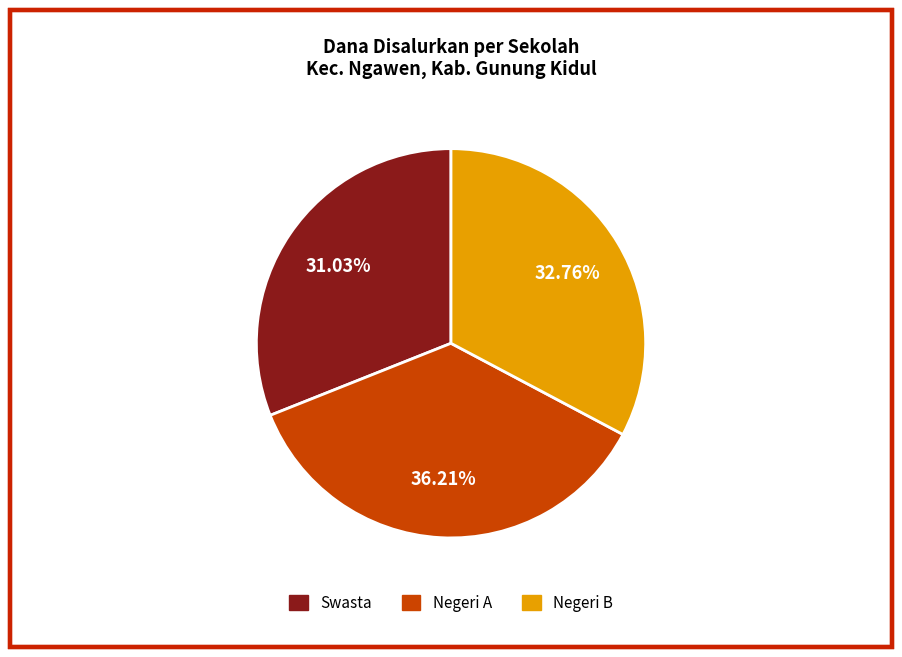

Is there a majority slice in this chart?

No